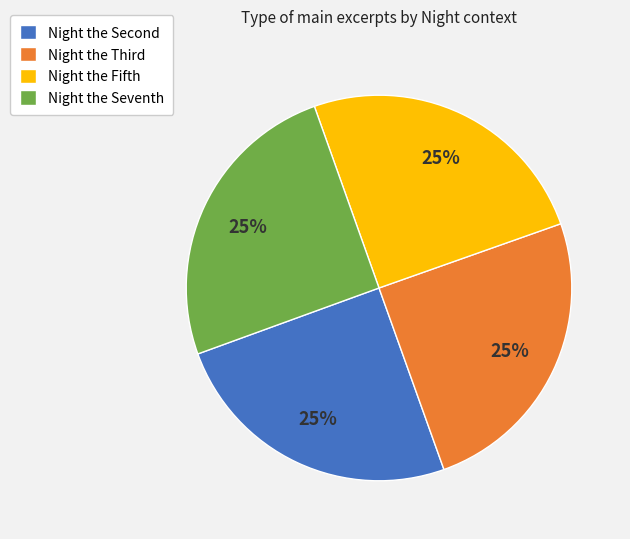

How many slices are in this pie chart?

4